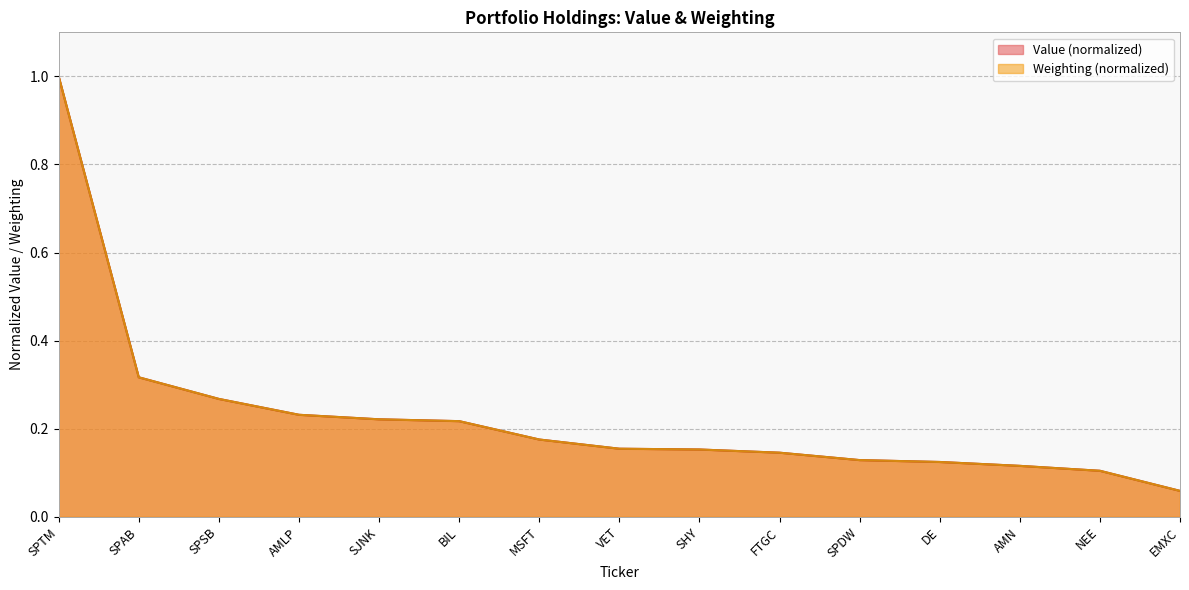

Rank the categories by Weighting value from lowest to highest.

EMXC, NEE, AMN, DE, SPDW, FTGC, SHY, VET, MSFT, BIL, SJNK, AMLP, SPSB, SPAB, SPTM